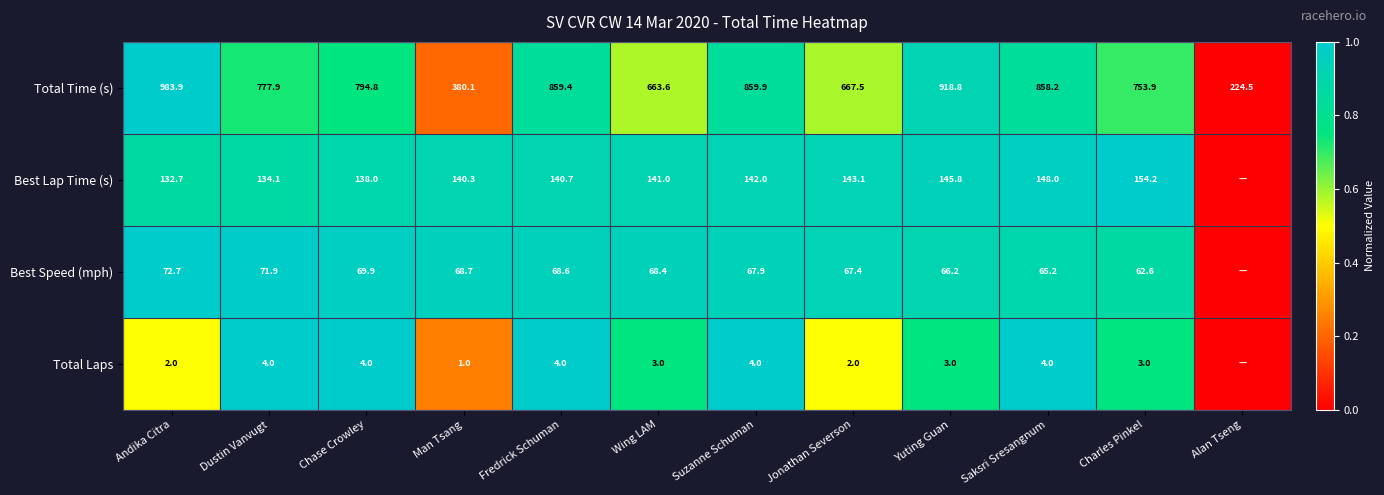

Is the value of Best Lap Time (s) at Chase Crowley greater than the value of Total Laps at Saksri Sresangnum?

Yes